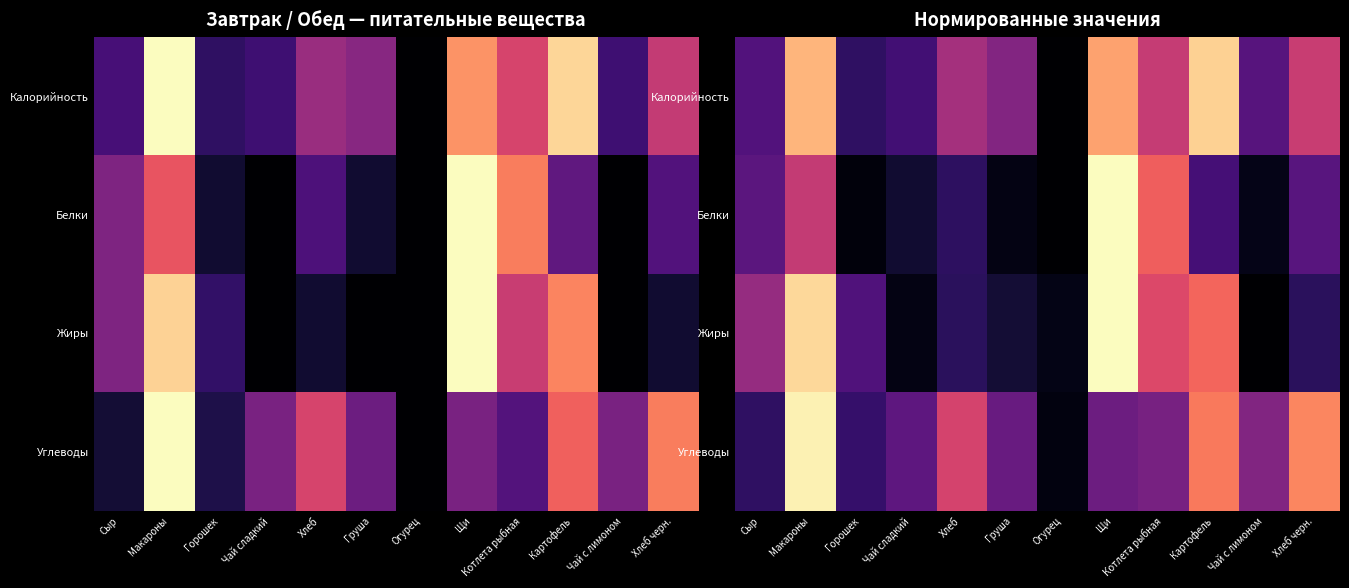

Is it true that Жиры equals 0.7 at Картофель?

True